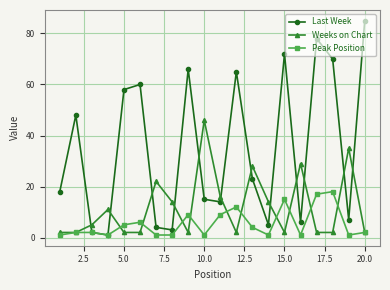

Rank the series by their average value, from highest to lowest.

Last Week, Weeks on Chart, Peak Position